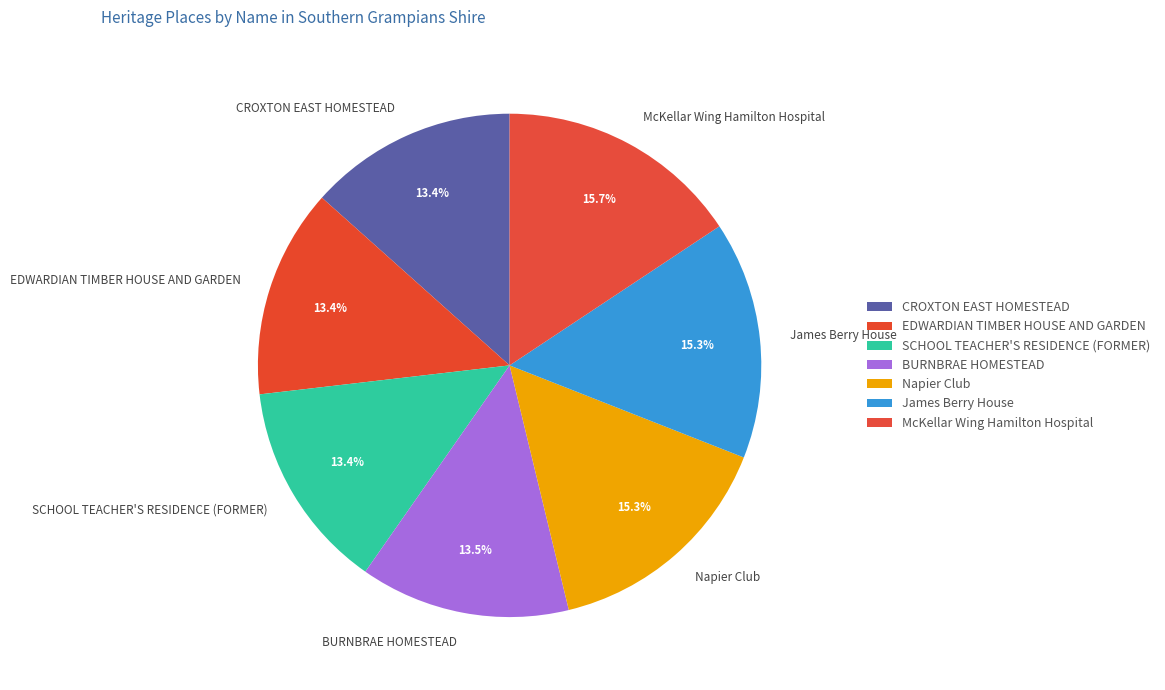

Approximately how many times larger is the value at James Berry House compared to SCHOOL TEACHER'S RESIDENCE (FORMER)?

1.1